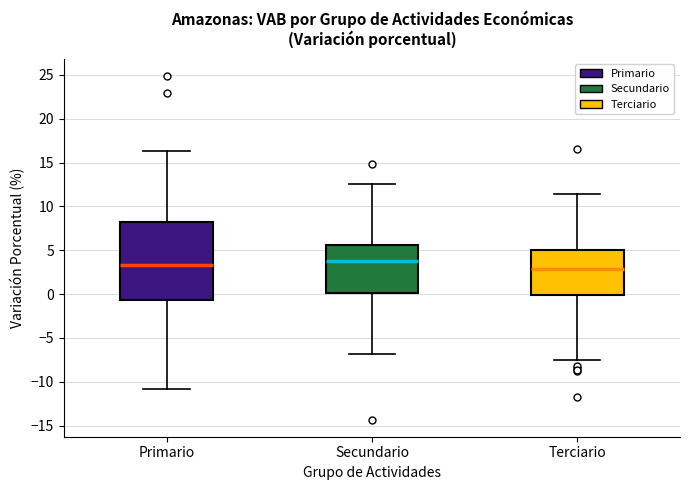

Reading left to right, transcribe this box plot: for each box, give where its median line is, the range the box spans, and where its two whiskers end, as read against the y-axis. The values are not printed on the chart, so give them approximately, as read against the axis.

Primario: median 3.5, box -0.5 to 8.5, whiskers -11.0 to 16.5
Secundario: median 4.0, box 0.0 to 5.5, whiskers -7.0 to 12.5
Terciario: median 3.0, box 0.0 to 5.0, whiskers -7.5 to 11.5